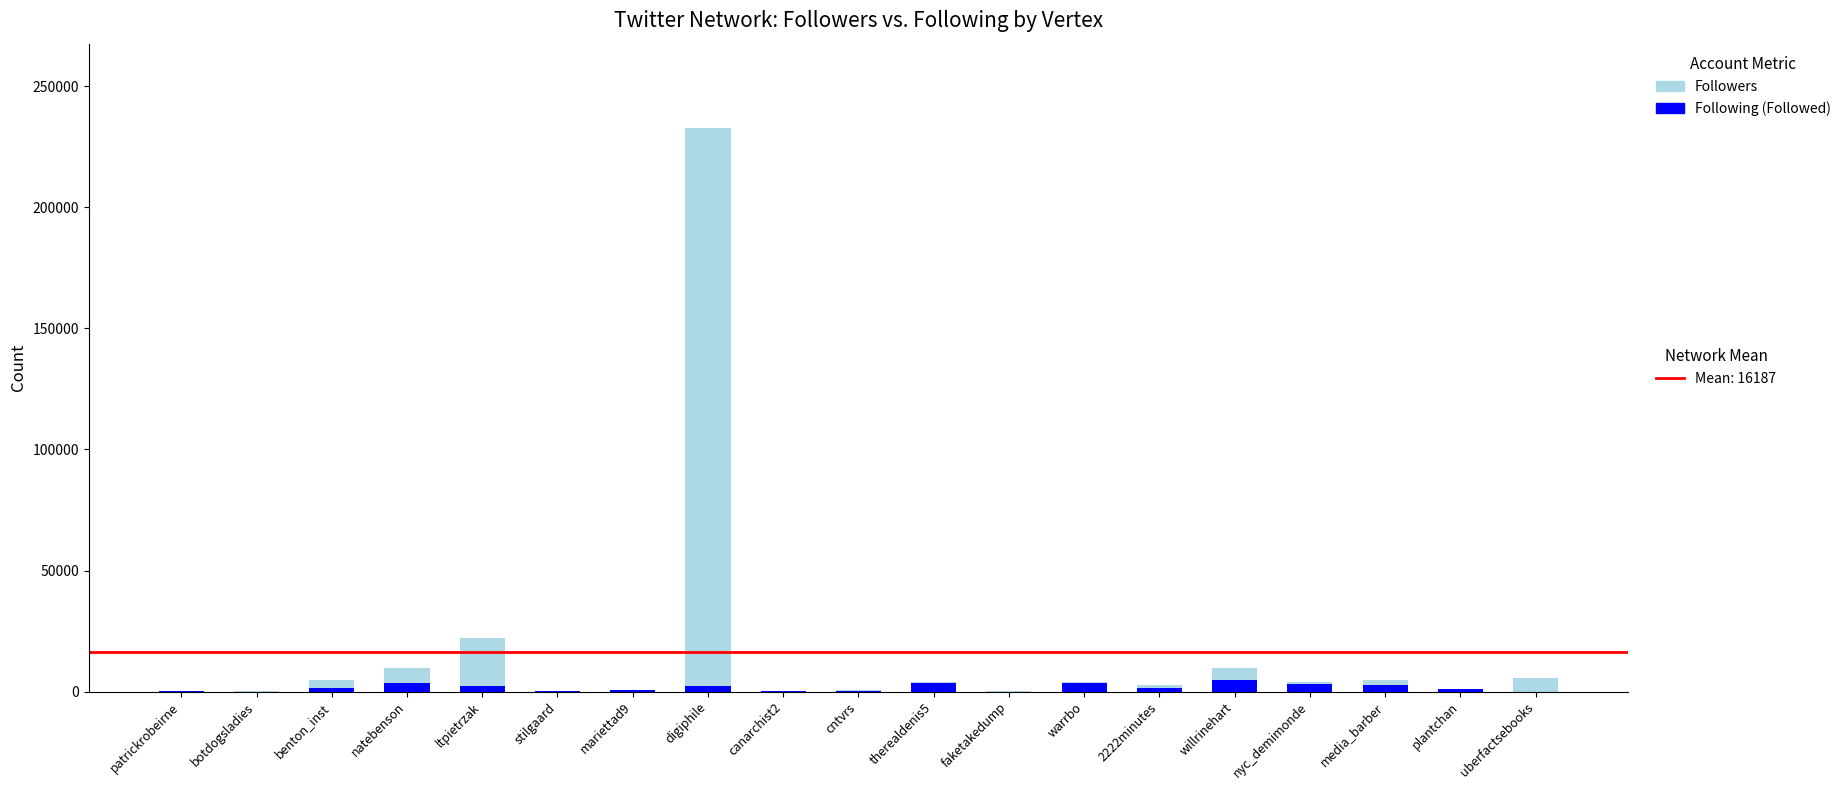

At which category is the sum across all series the highest?

digiphile